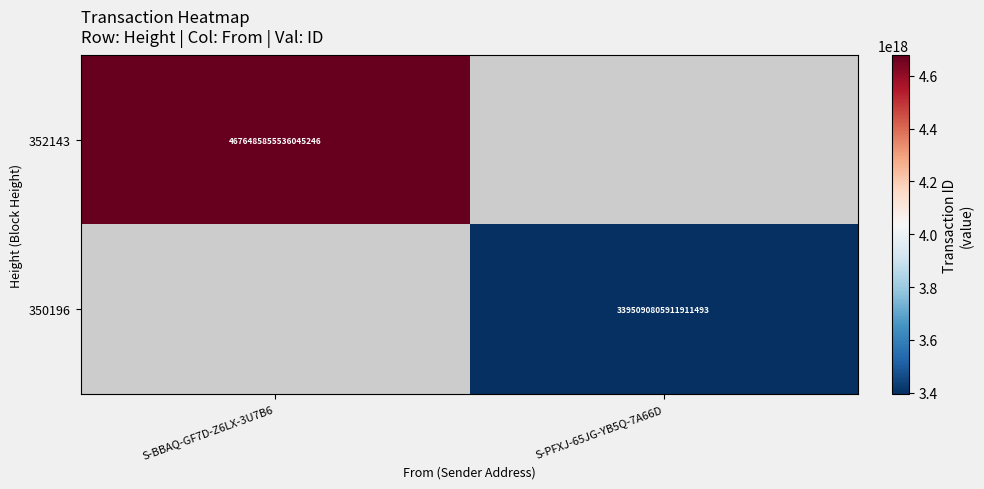

True or false: 352143 has a value of 6886700675726525440 at S-BBAQ-GF7D-Z6LX-3U7B6.

False